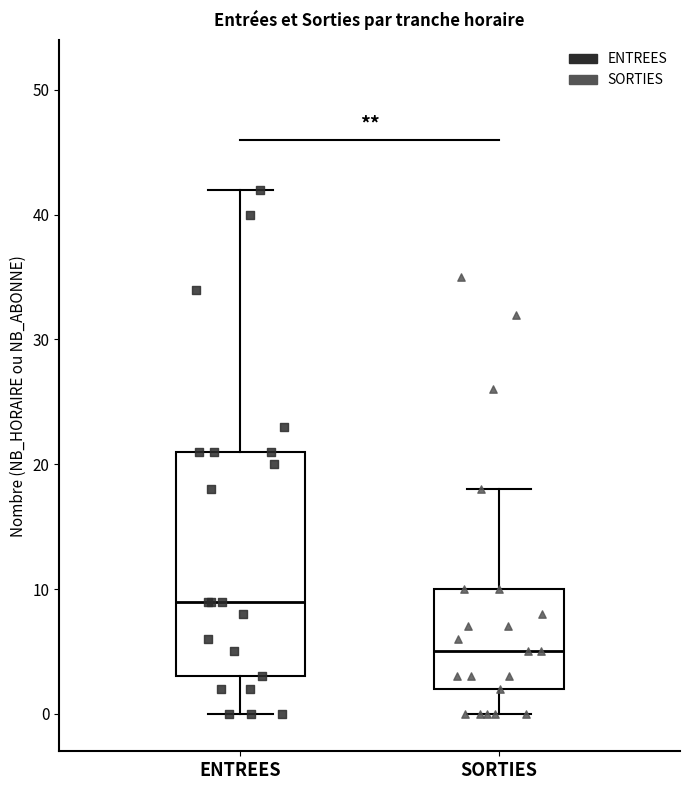

Where is the upper edge of the box for ENTREES on the y-axis? The values are not printed on the chart, so give them approximately, as read against the axis.

21